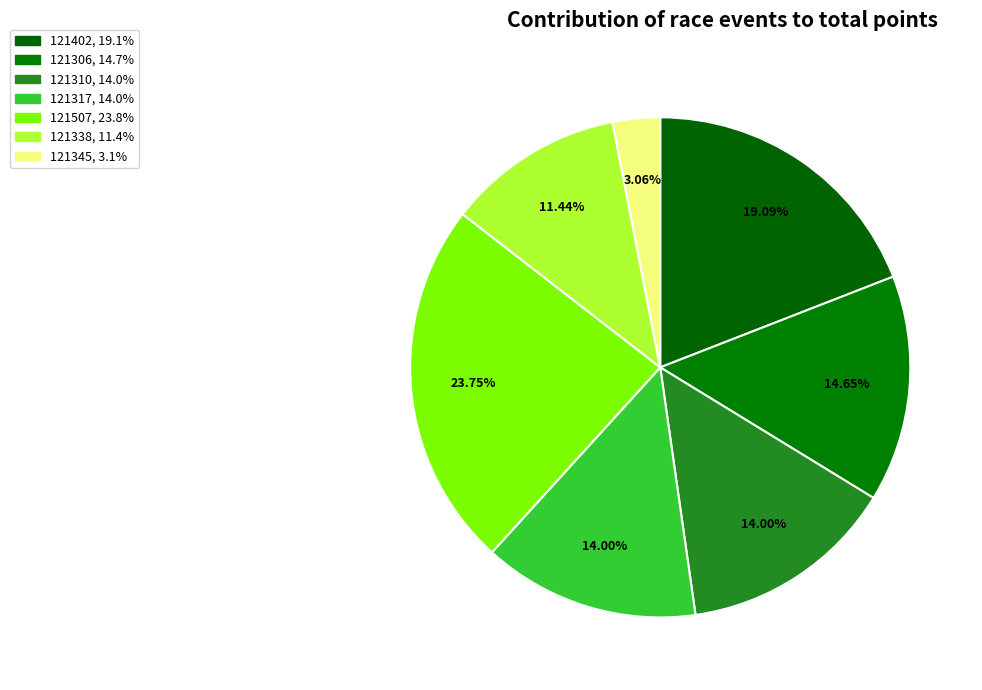

To the nearest percent, what percentage of the pie is 121338?

11%